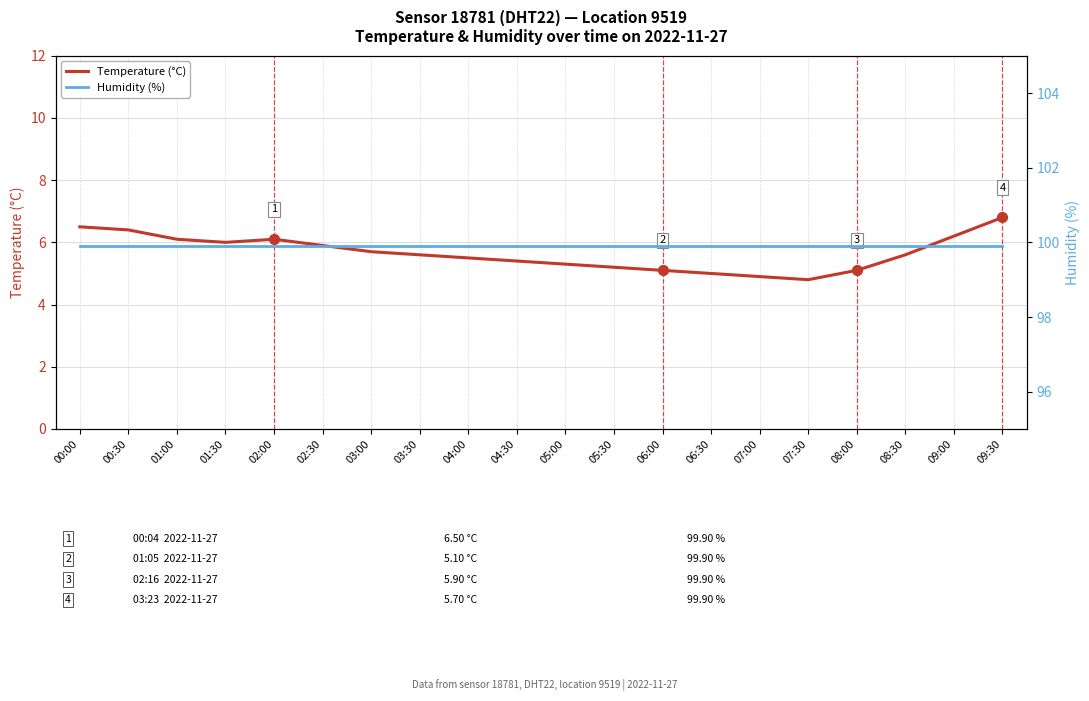

What are all the series names shown in the legend?

Temperature (°C), Humidity (%)